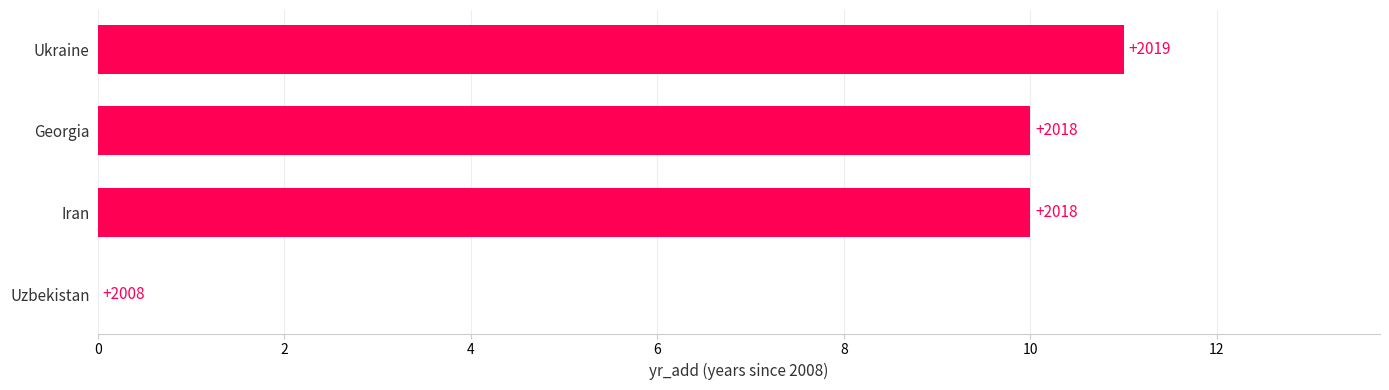

Are the bars horizontal?

Yes